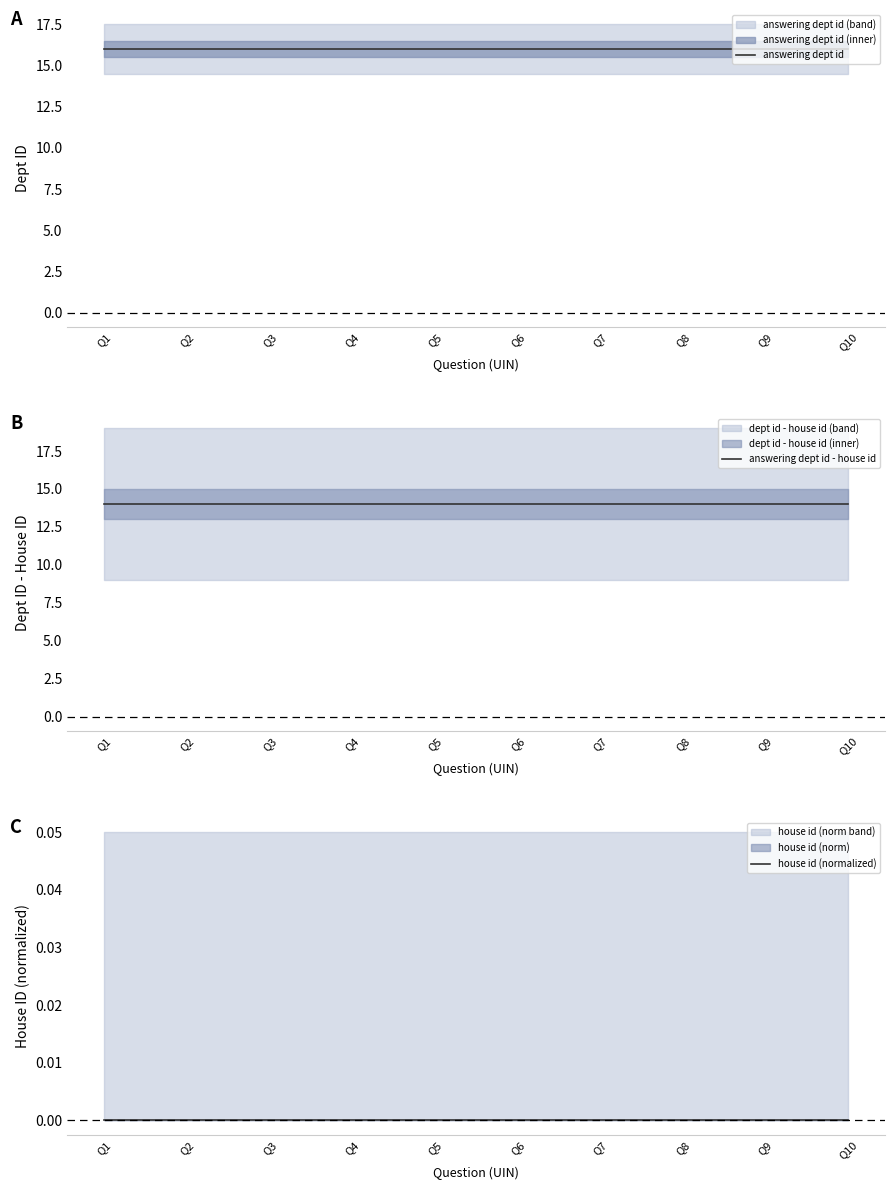

At which category does the chart reach its minimum across all series?

Q1